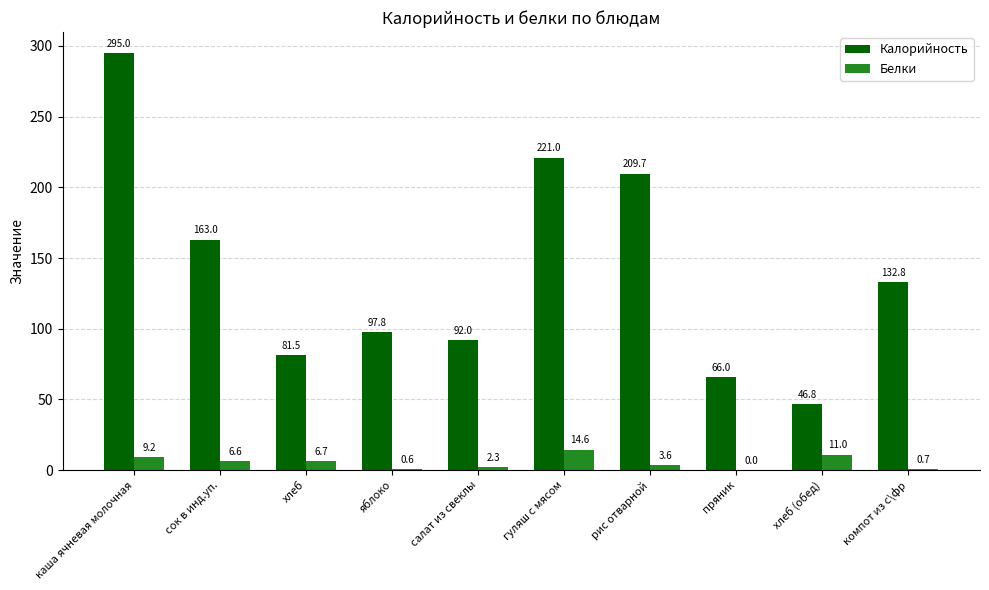

Which series has the largest range (max minus min)?

Калорийность